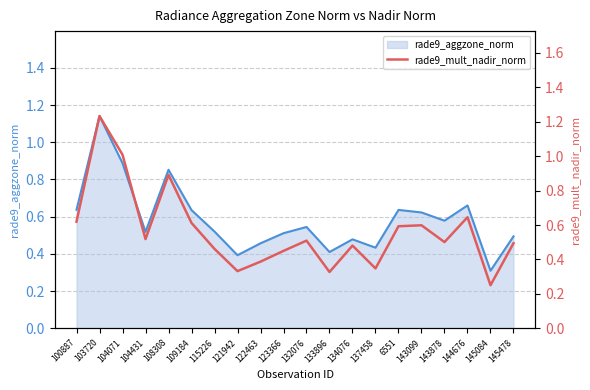

How many points are lower than both their immediate neighbors (excluding endpoints)?

6